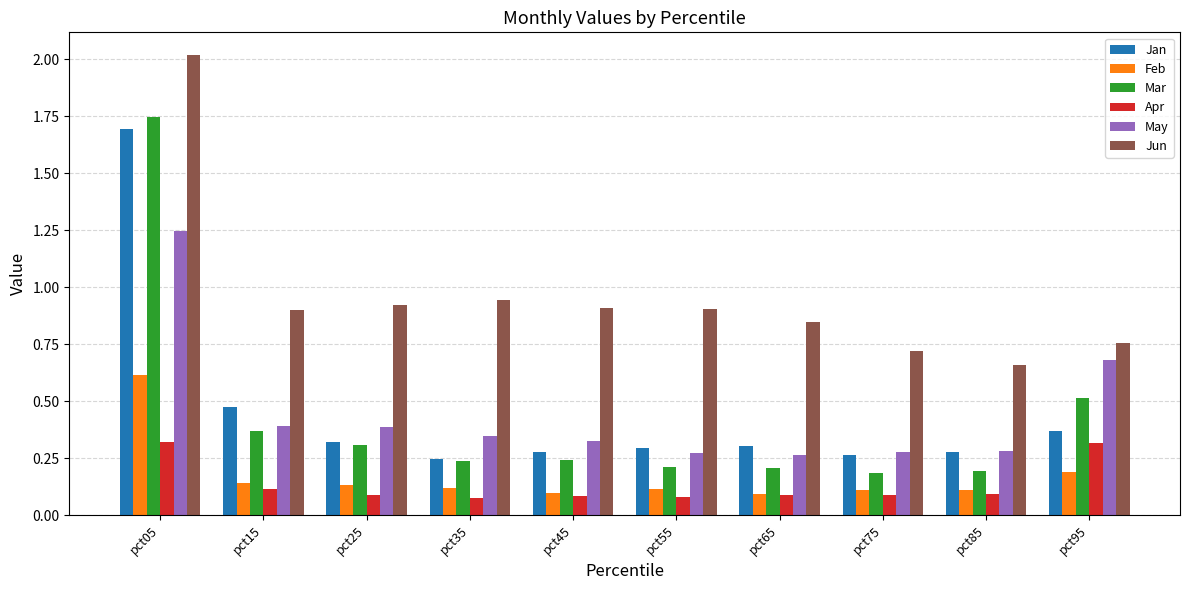

Which series has the largest total across all categories?

Jun